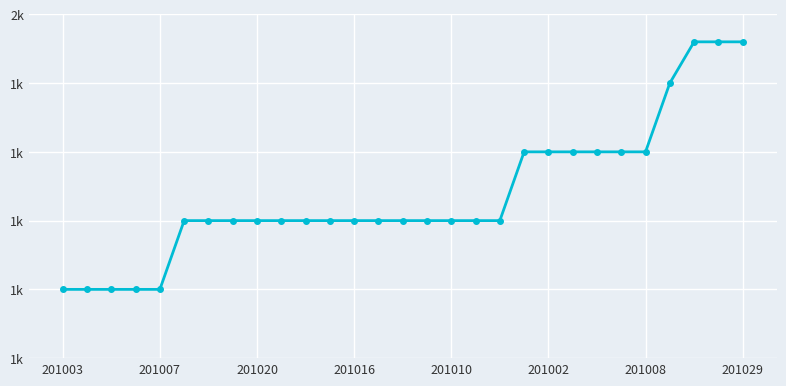

Does the chart have visible grid lines?

Yes